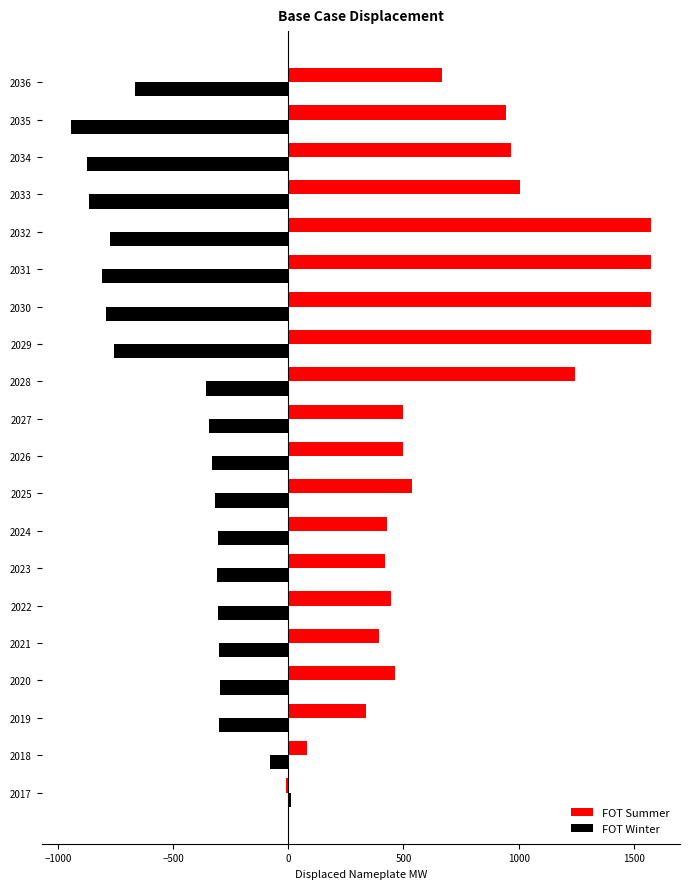

What is the sum of the FOT Summer values at 2026 and 2023?

918.0